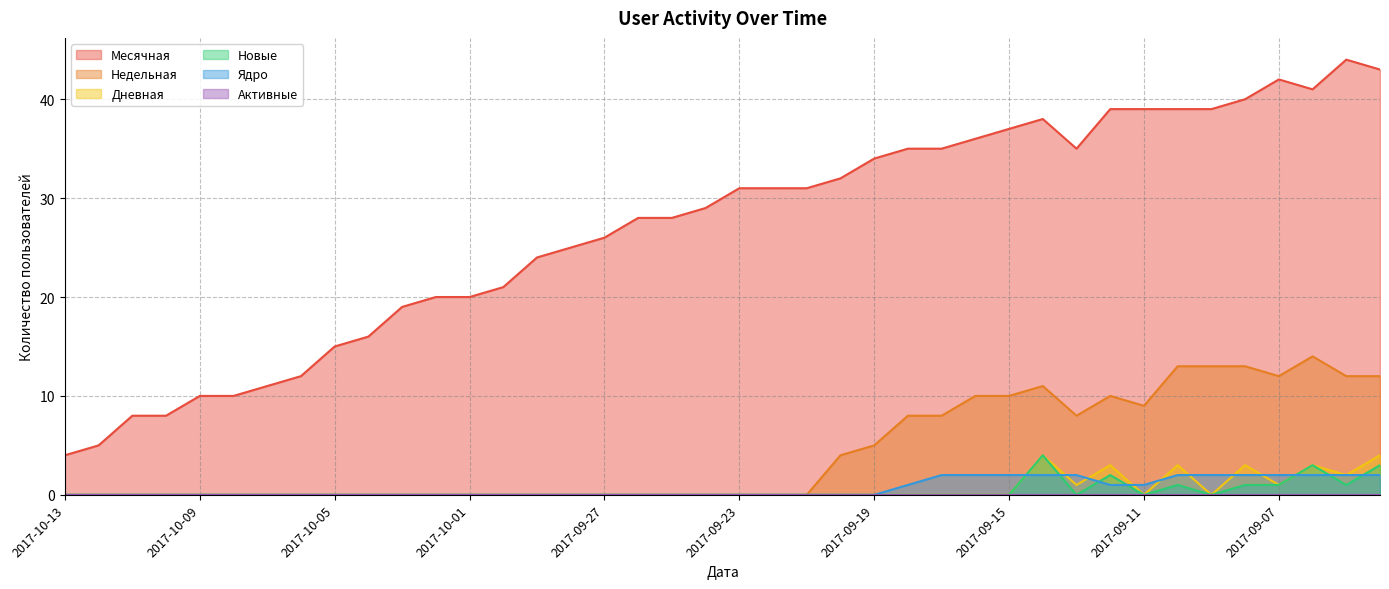

How many values in Недельная are above zero?

17